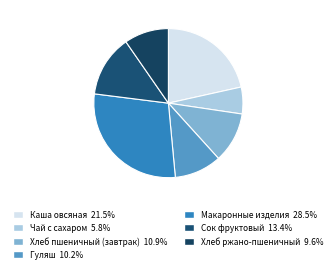

How many segments does this pie chart have?

7